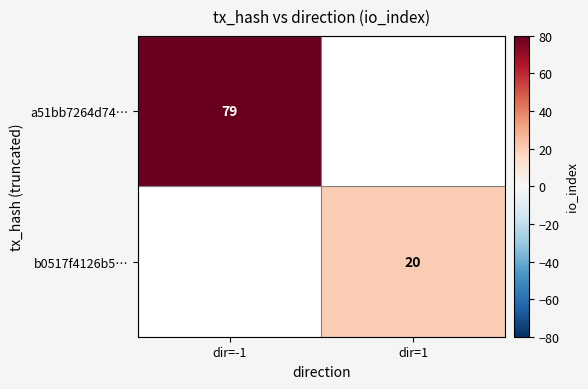

The value of b0517f4126b5… at dir=1 is 20. True or false?

True